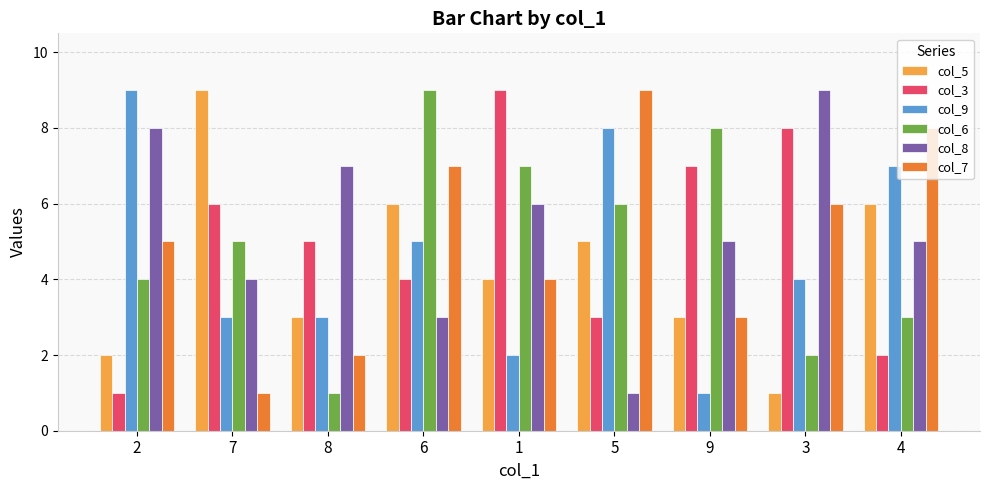

At which category is the sum across all series the highest?

6